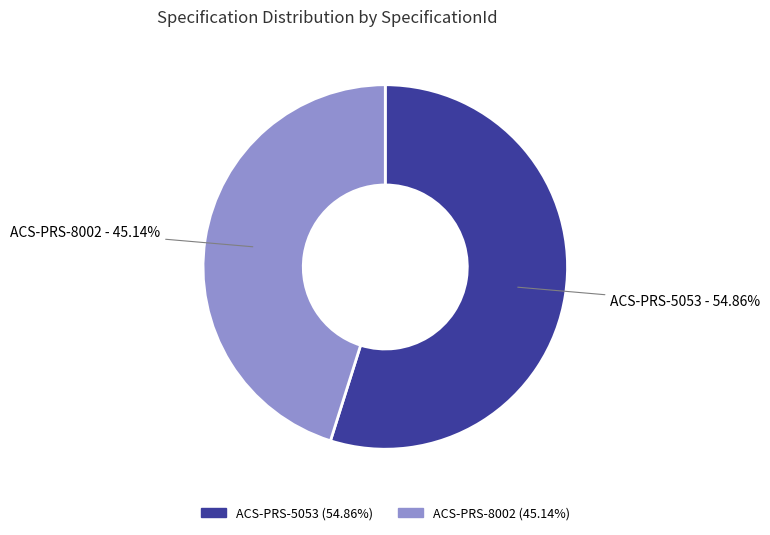

To the nearest percent, what is the difference between the ACS-PRS-5053 and ACS-PRS-8002 slice percentages?

10%